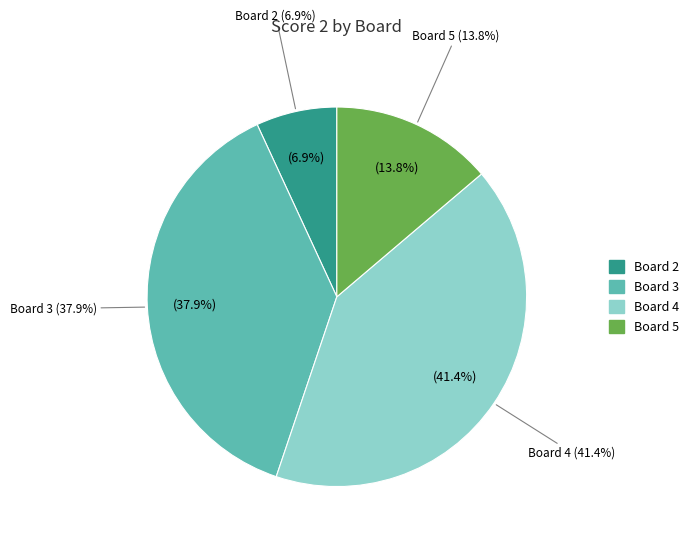

To the nearest percent, what percentage of the pie is Board 5?

14%